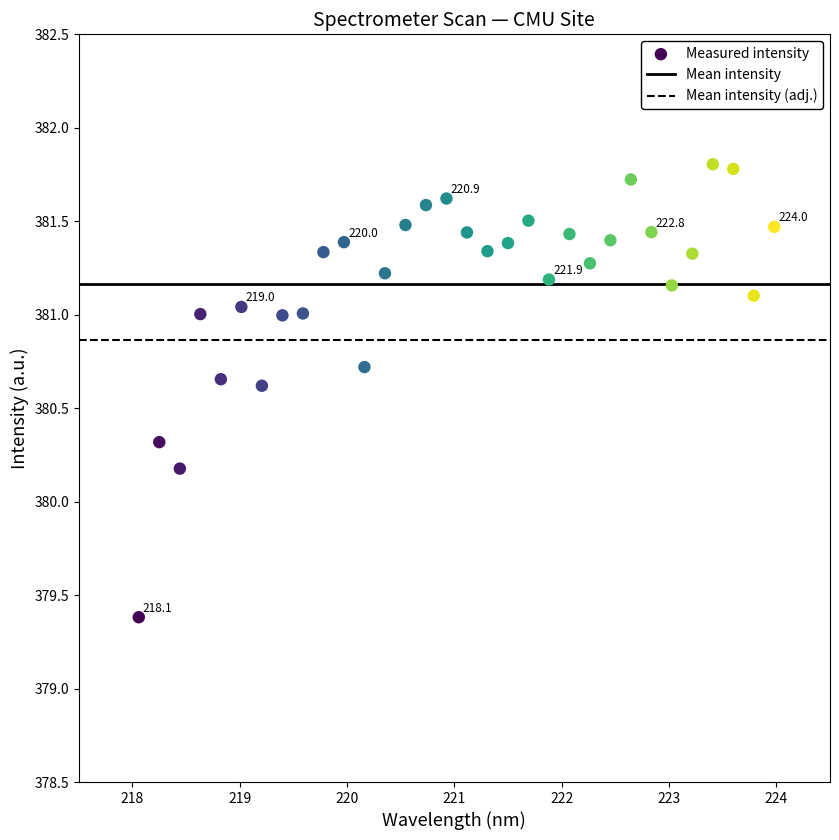

What is the range of Y values (max minus min)?

2.4